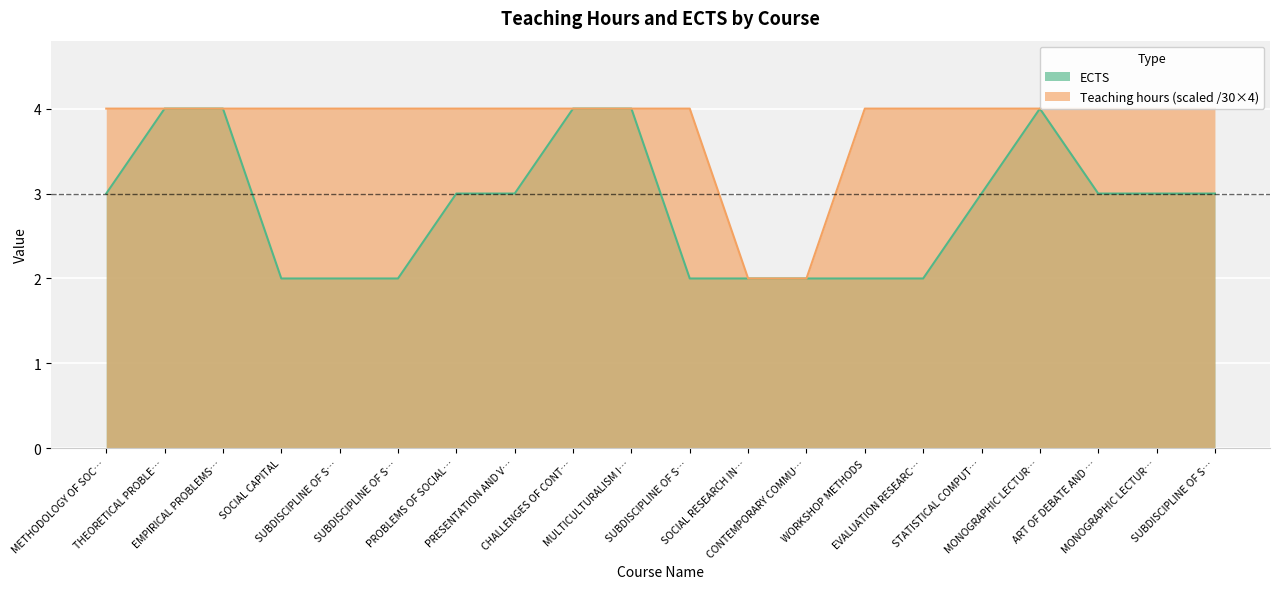

True or false: ECTS has a value of 3 at PRESENTATION AND V….

True